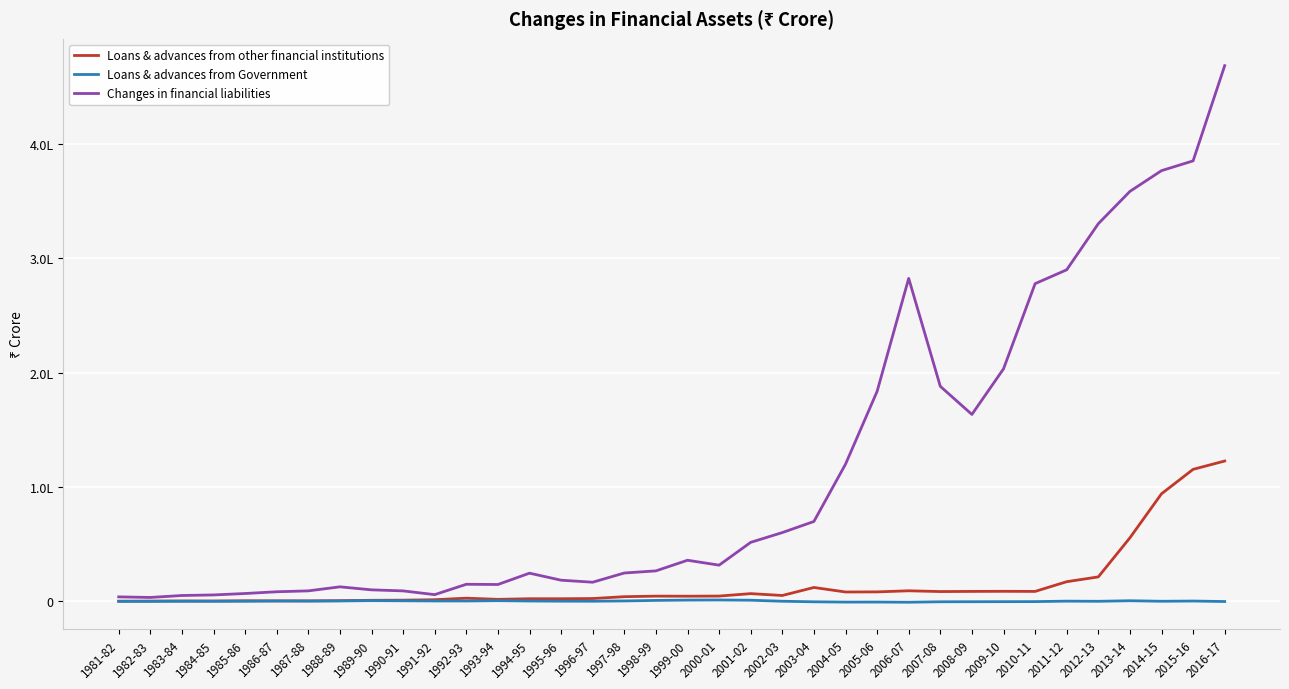

The Loans & advances from Government series shows 1319 at 2000-01. True or false?

True